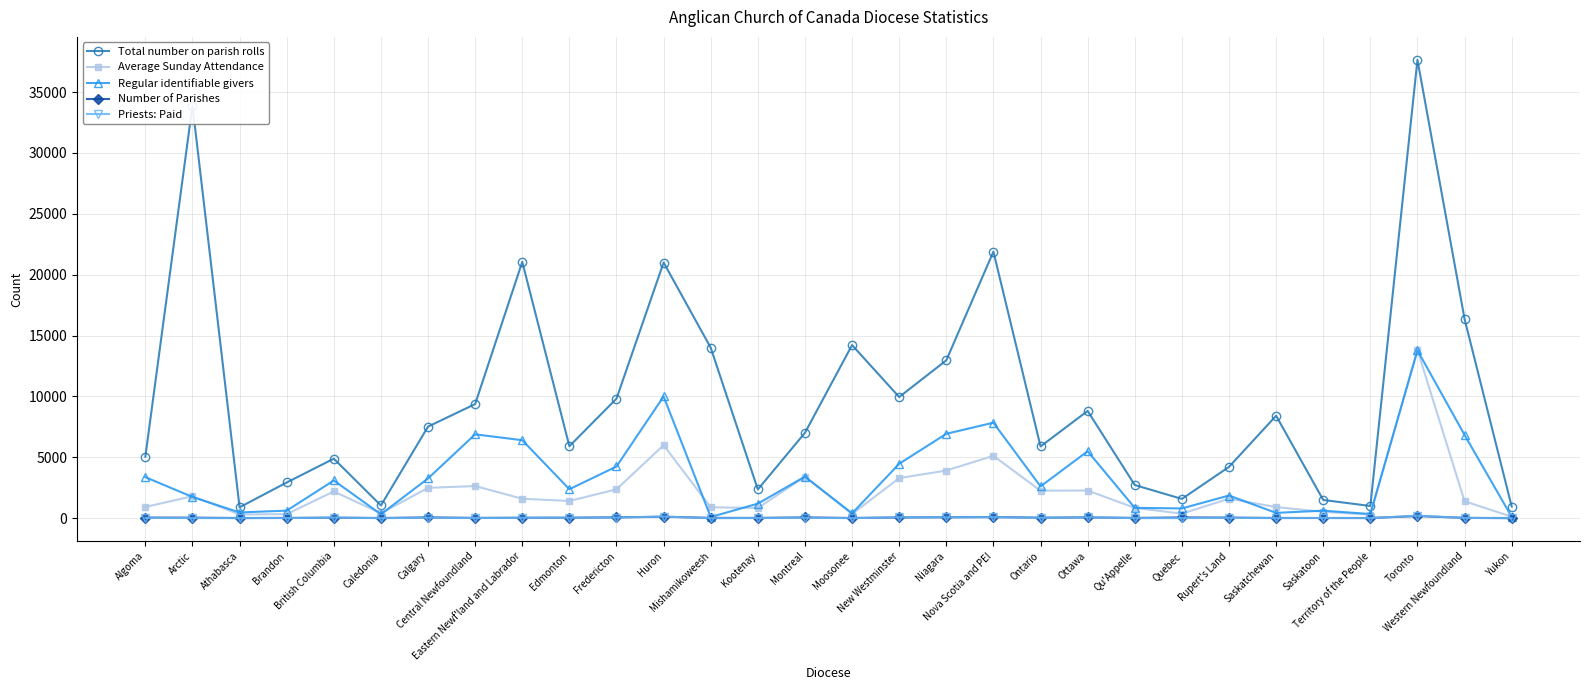

Is this an area chart (filled region under the line)?

No